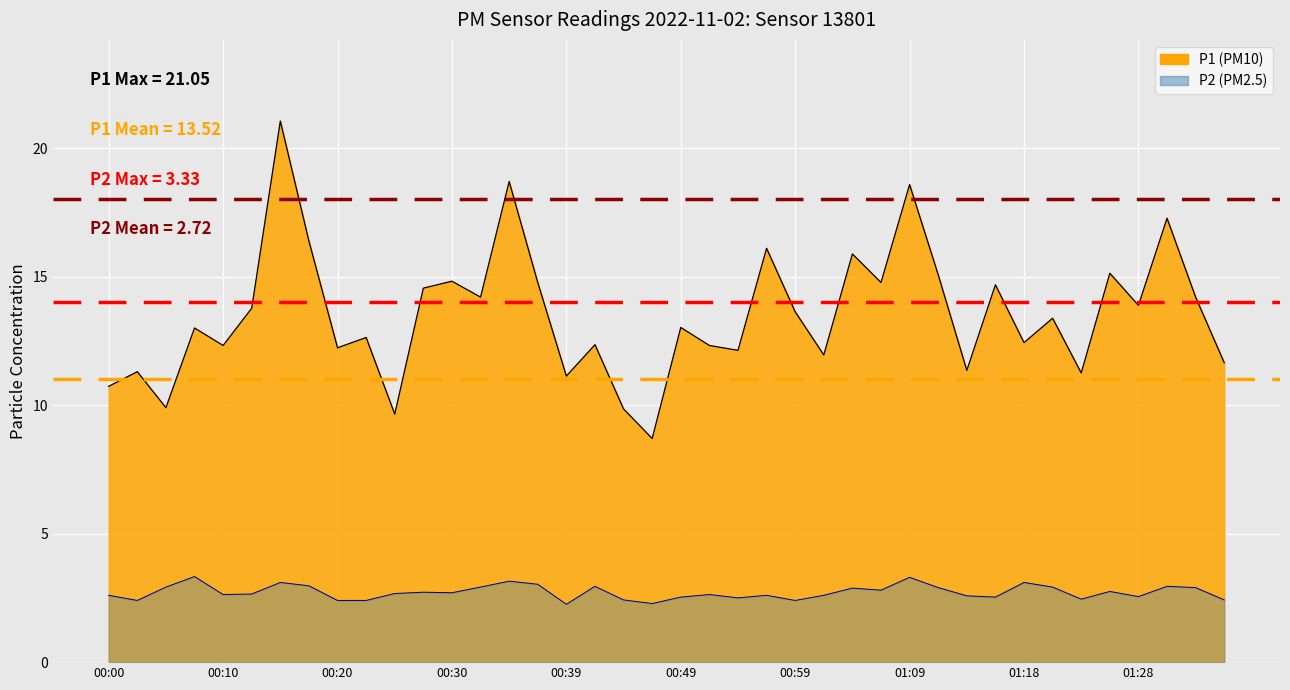

True or false: P1 has a value of 5.1 at 00:30.

False